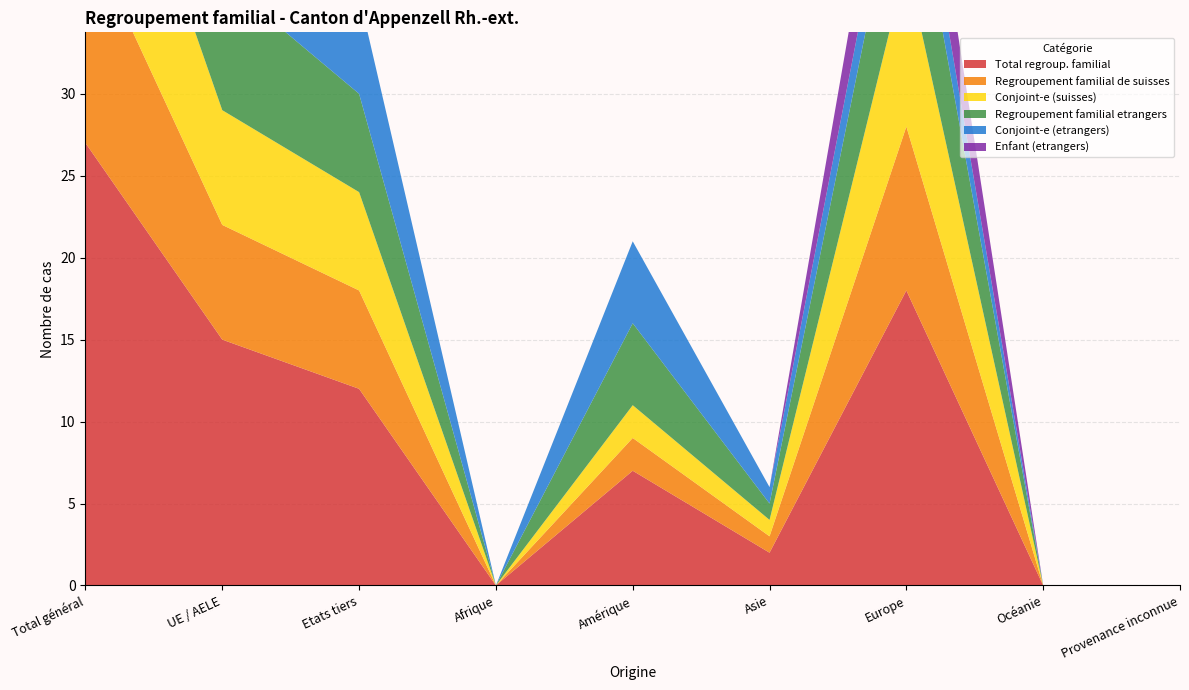

Reading left to right, list all the values displayed in this chart.

Total regroup. familial: Total général=27	UE / AELE=15	Etats tiers=12	Afrique=0	Amérique=7	Asie=2	Europe=18	Océanie=0	Provenance inconnue=0
Regroupement familial de suisses: Total général=13	UE / AELE=7	Etats tiers=6	Afrique=0	Amérique=2	Asie=1	Europe=10	Océanie=0	Provenance inconnue=0
Conjoint-e (suisses): Total général=13	UE / AELE=7	Etats tiers=6	Afrique=0	Amérique=2	Asie=1	Europe=10	Océanie=0	Provenance inconnue=0
Regroupement familial etrangers: Total général=14	UE / AELE=8	Etats tiers=6	Afrique=0	Amérique=5	Asie=1	Europe=8	Océanie=0	Provenance inconnue=0
Conjoint-e (etrangers): Total général=9	UE / AELE=3	Etats tiers=6	Afrique=0	Amérique=5	Asie=1	Europe=3	Océanie=0	Provenance inconnue=0
Enfant (etrangers): Total général=5	UE / AELE=5	Etats tiers=0	Afrique=0	Amérique=0	Asie=0	Europe=5	Océanie=0	Provenance inconnue=0